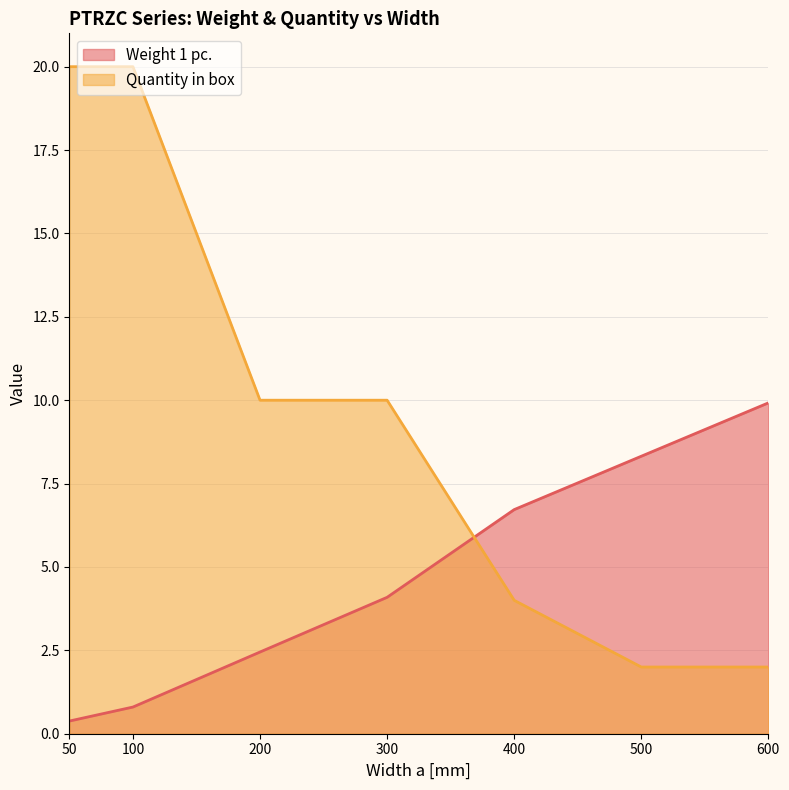

Between 50 and 100, which is larger?

100